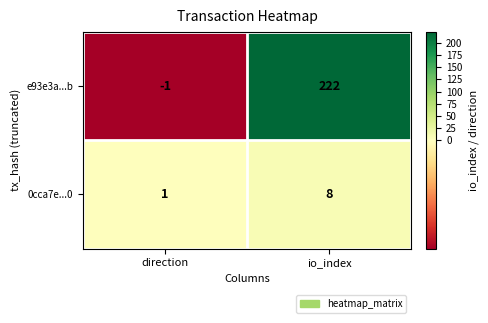

Which series has the largest range (max minus min)?

e93e3a...b